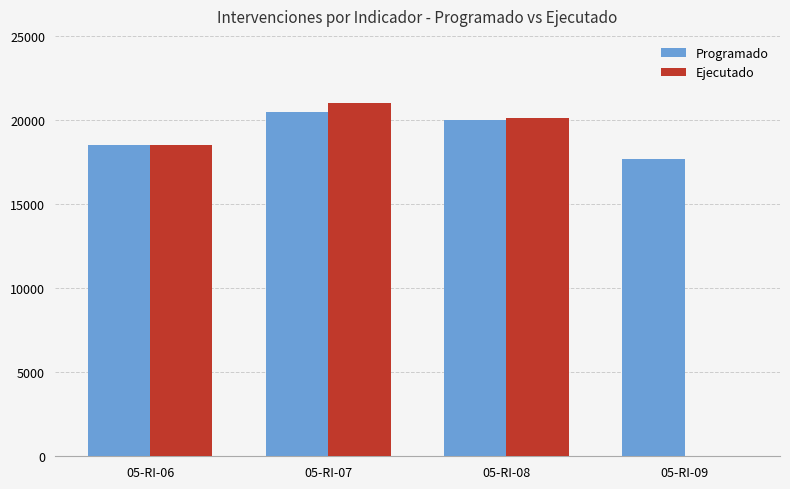

What is the sum of all Ejecutado values?

59578